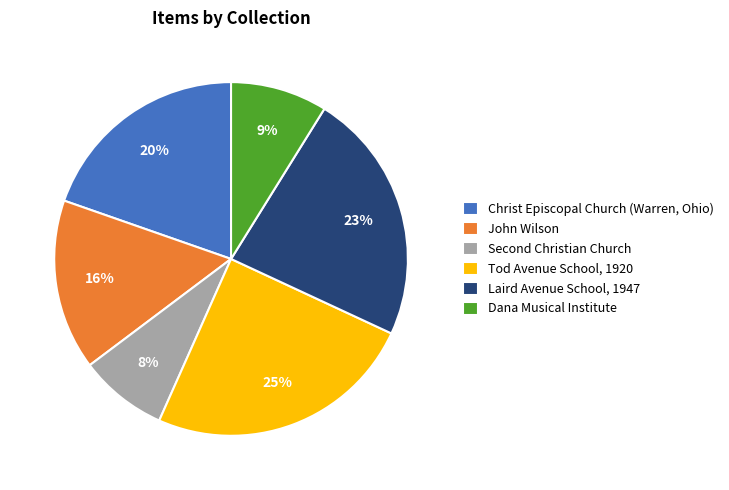

Combined, do John Wilson and Christ Episcopal Church (Warren, Ohio) account for over 50%?

No